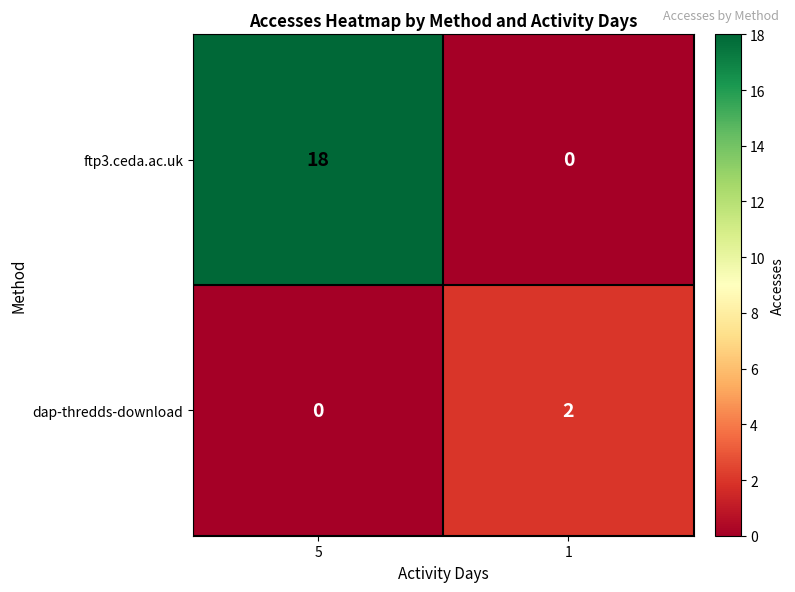

The dap-thredds-download series shows 0 at 5. True or false?

True